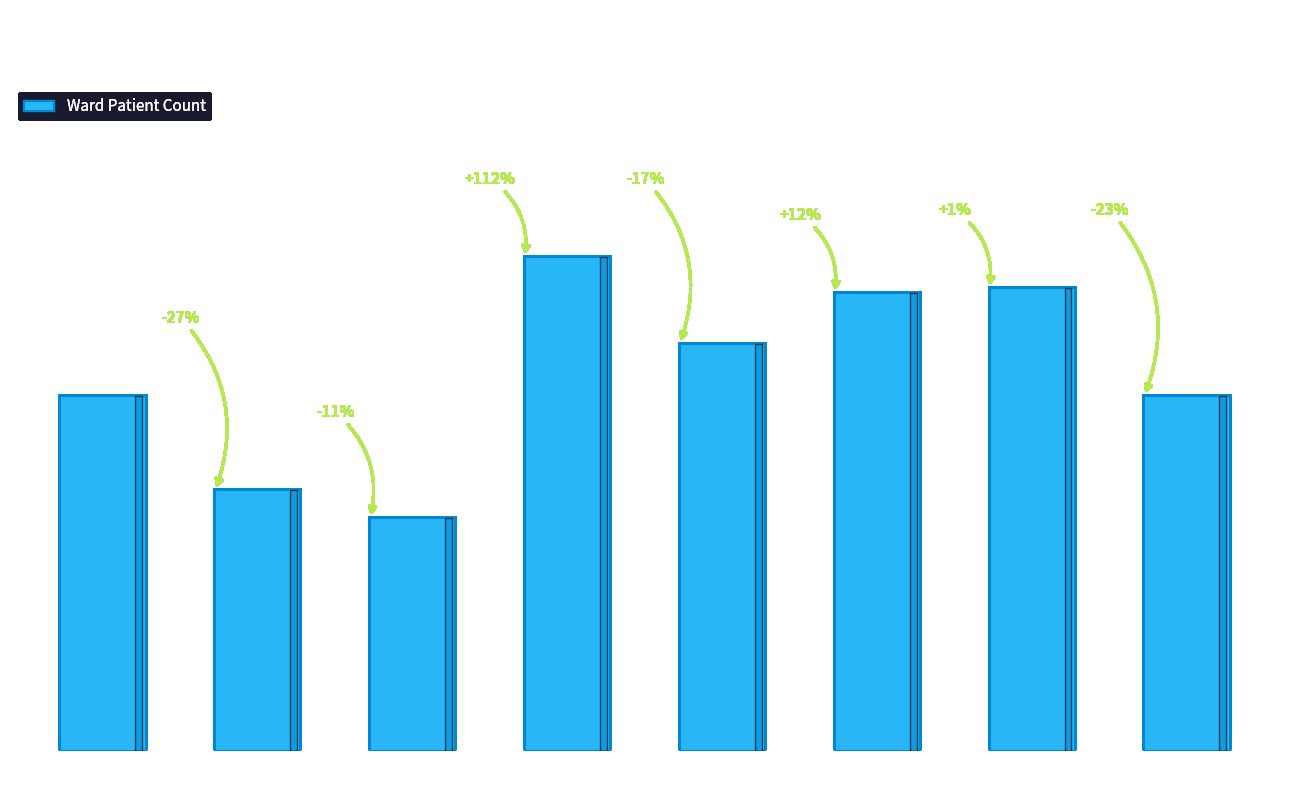

Read the value at Ward 3, to the nearest 5.

145